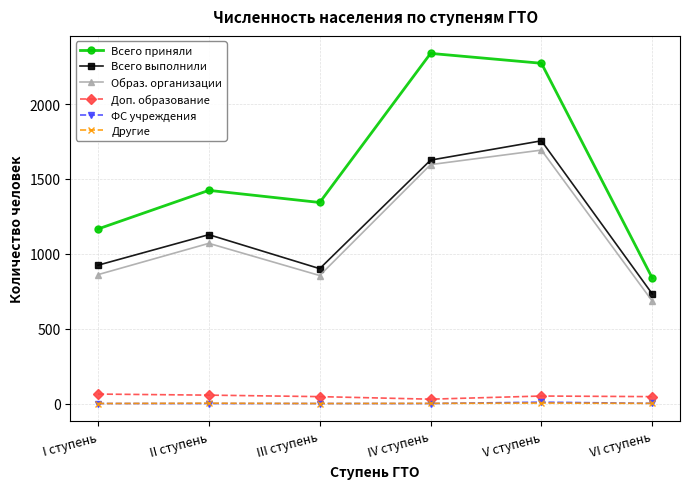

True or false: Всего выполнили and ФС учреждения cross at least once.

False